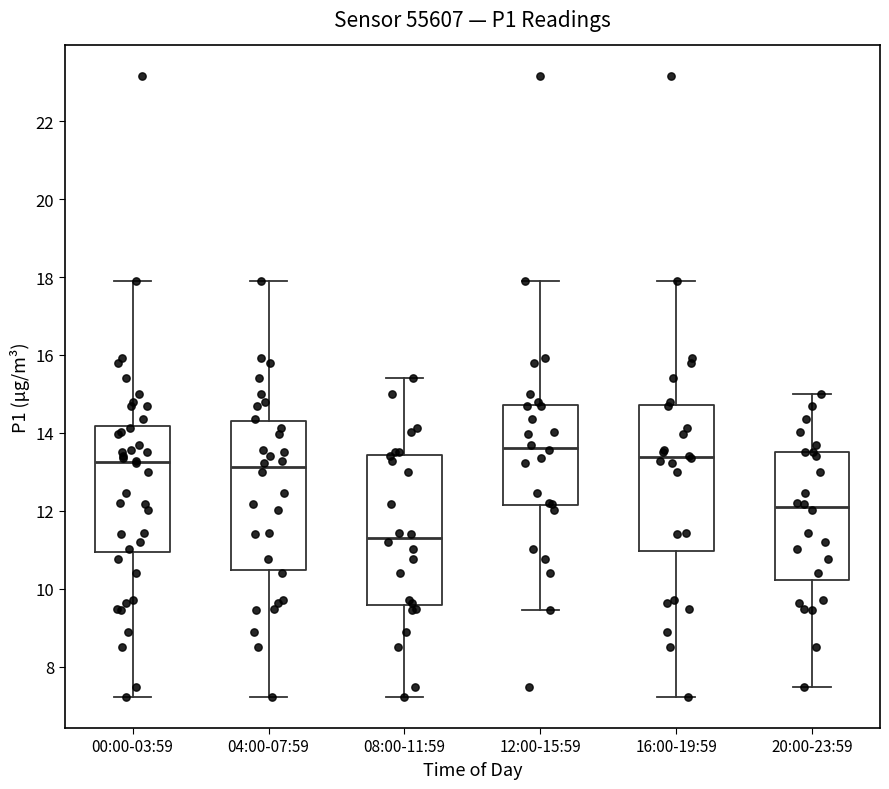

Which box's median line is the highest?

12:00-15:59